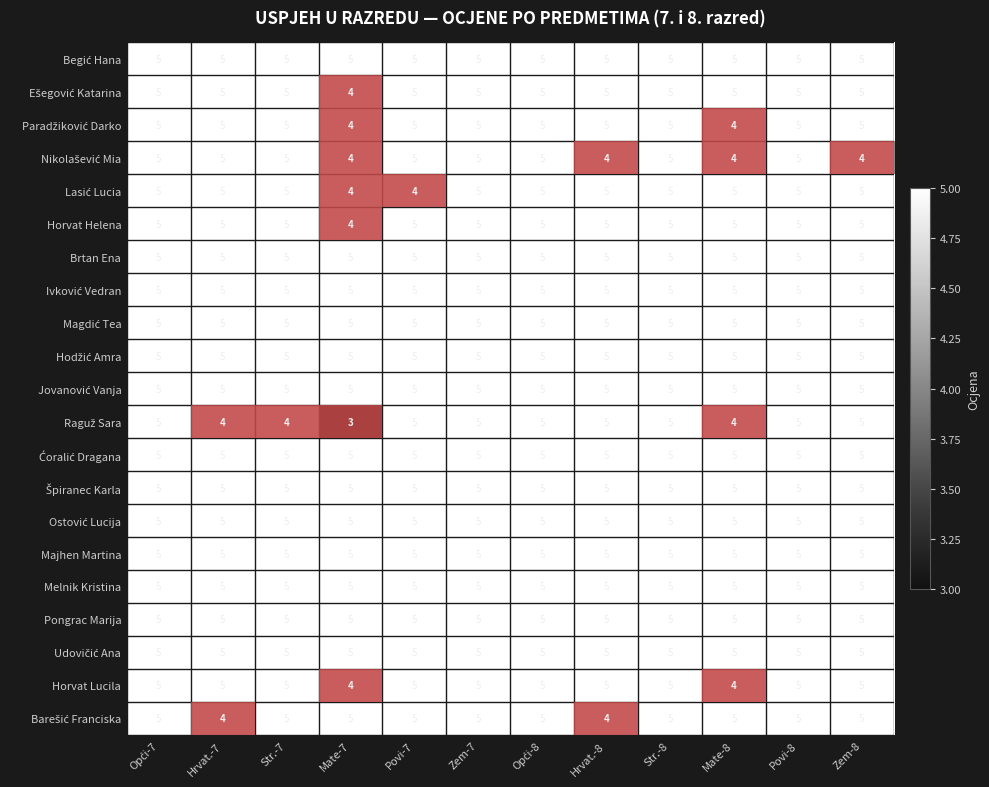

The value of Melnik Kristina at Mate-8 is 9. True or false?

False